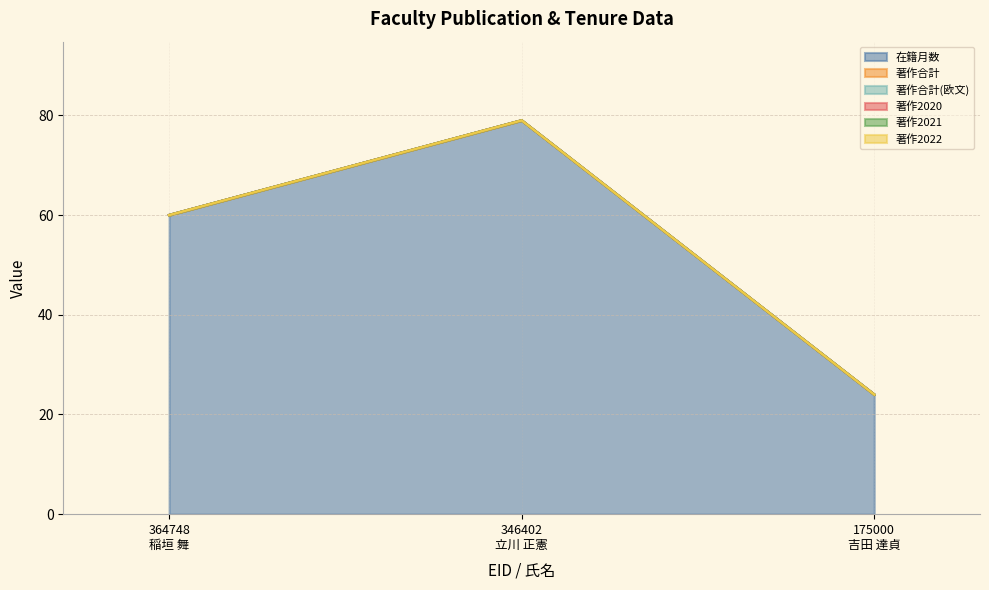

The value of 著作2022 at 364748
稲垣 舞 is 0. True or false?

True